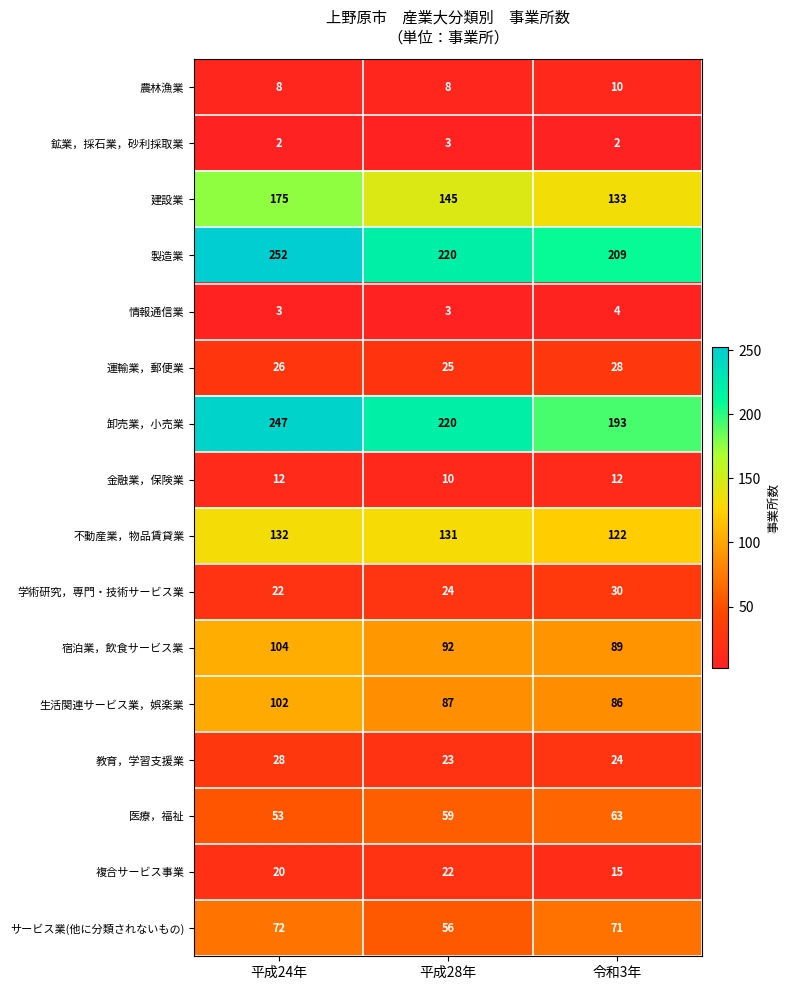

Which series has the largest total across all categories?

製造業